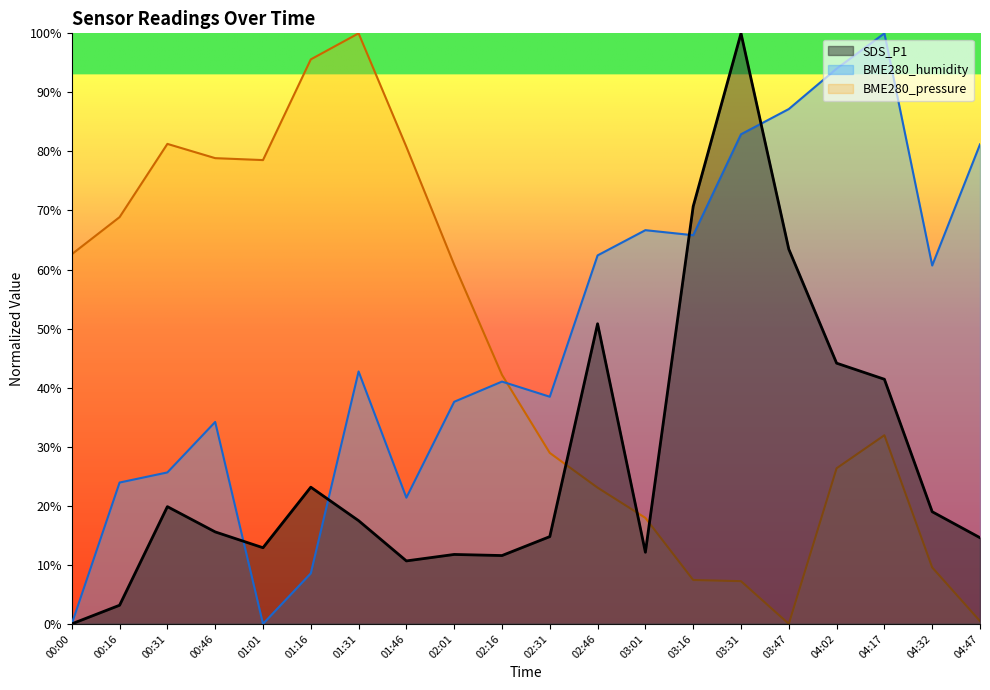

Is it true that BME280_pressure equals 9.6 at 04:32?

True